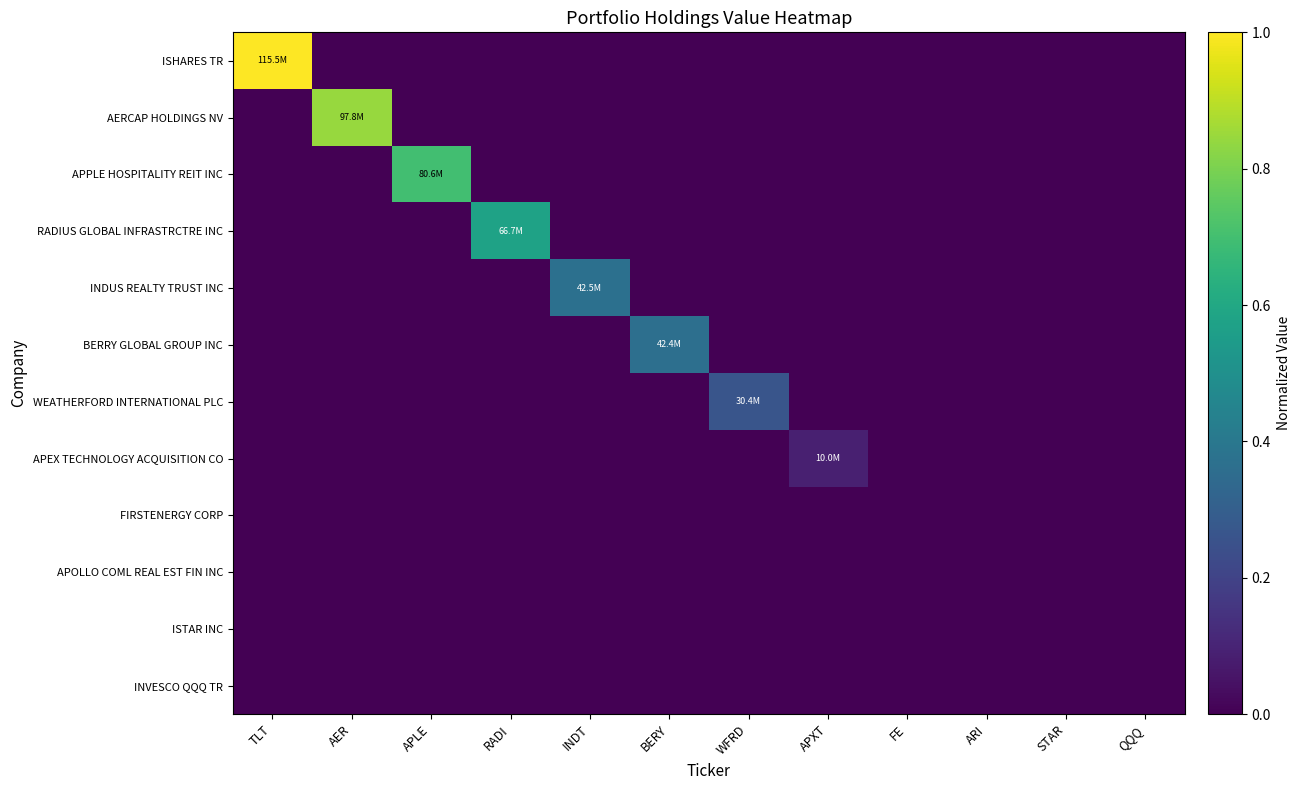

What is the total value across all series at INDT?

0.4